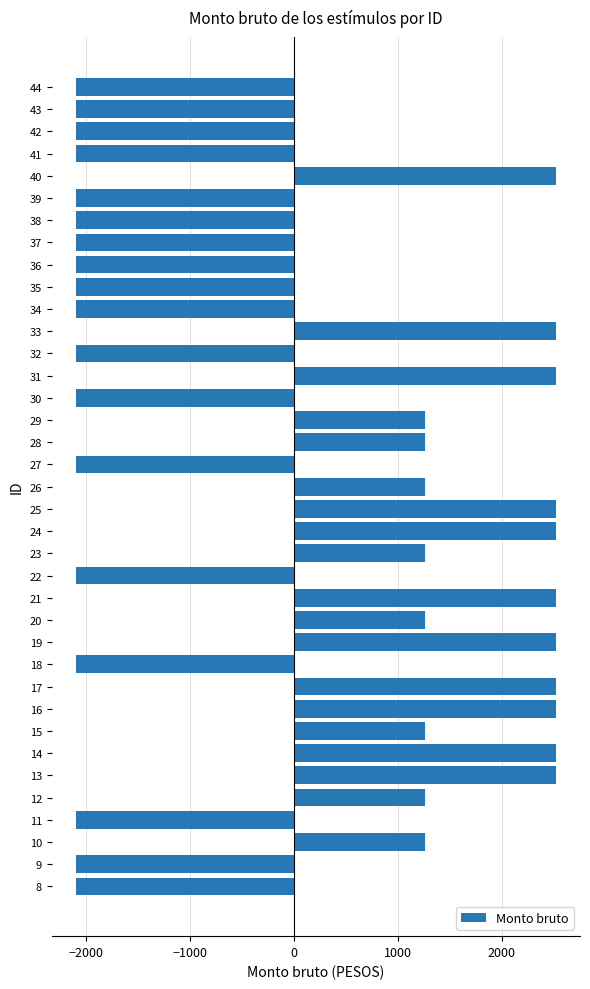

What is the difference between the values at 21 and 26?

1260